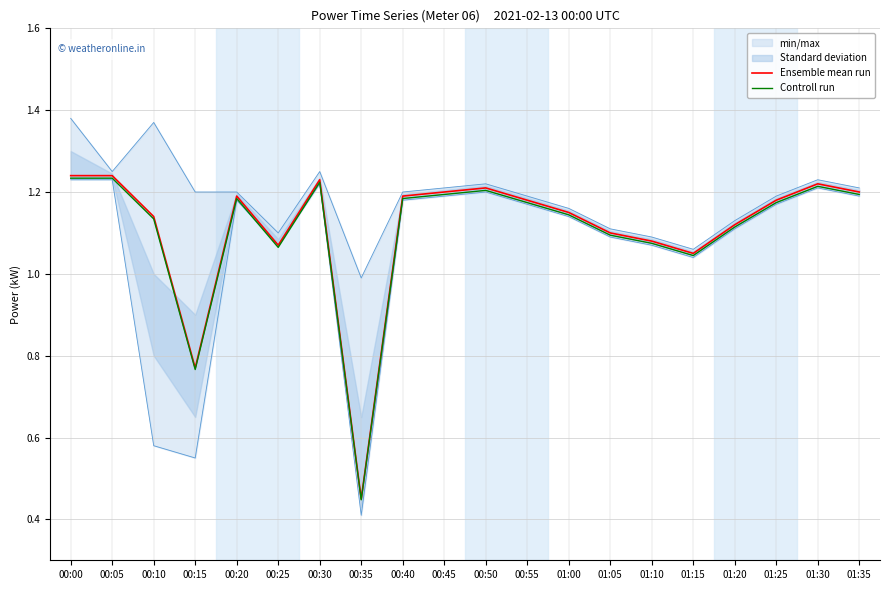

The Controll run series shows 1.9 at 00:55. True or false?

False